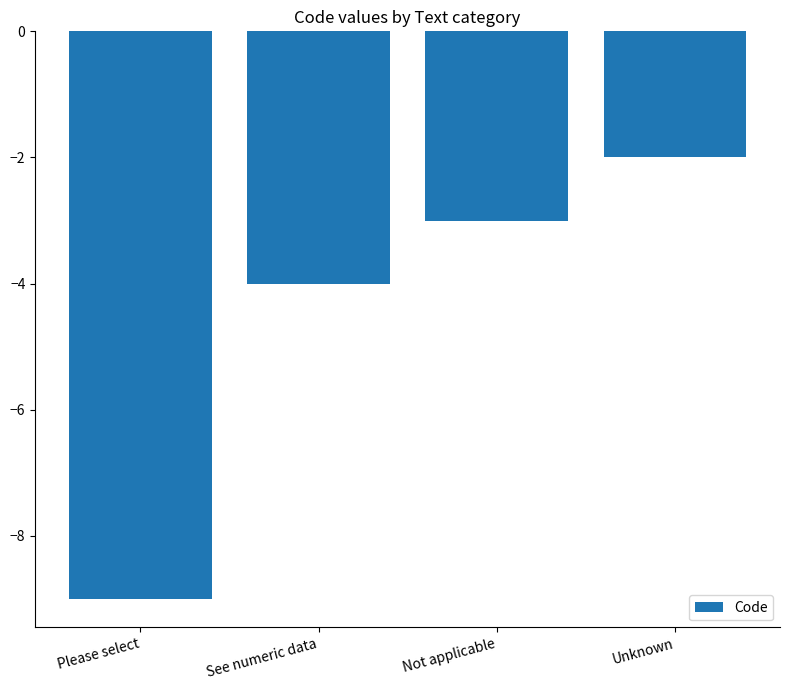

What is the change in value from See numeric data to Not applicable?

+1